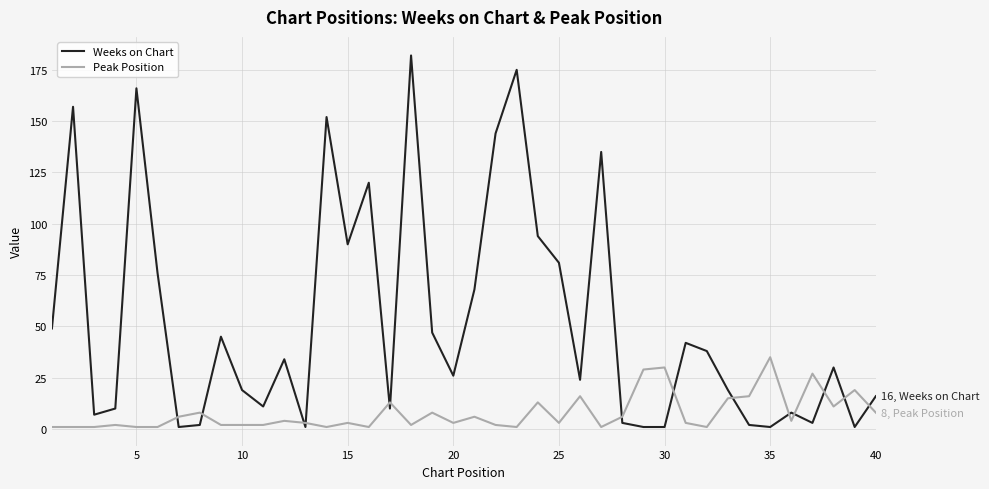

True or false: Weeks on Chart and Peak Position intersect in this chart.

True